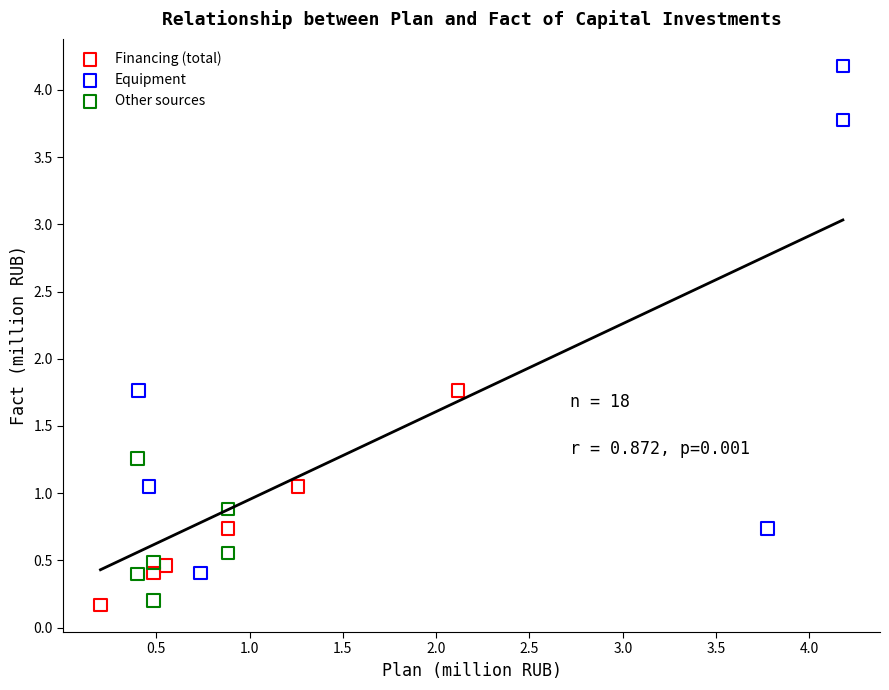

What are all the series names shown in the legend?

Financing (total), Equipment, Other sources